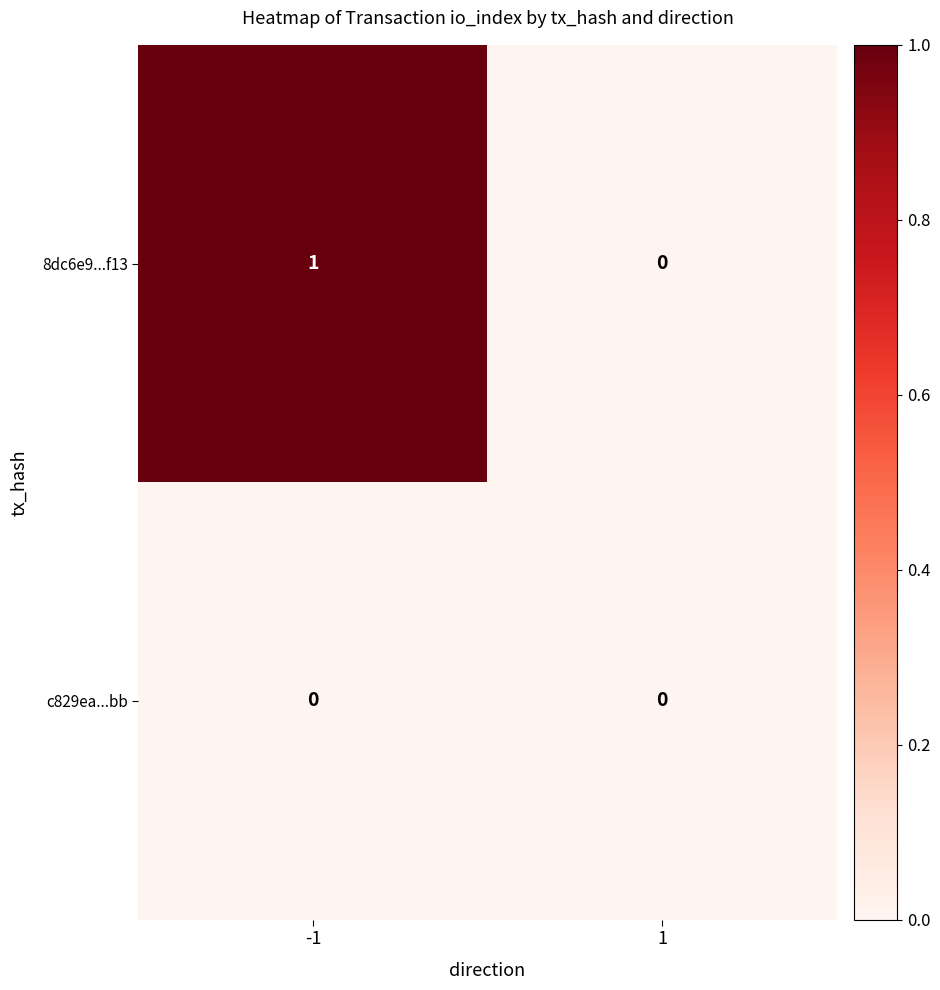

The 8dc6e9...f13 series shows 0 at -1. True or false?

False